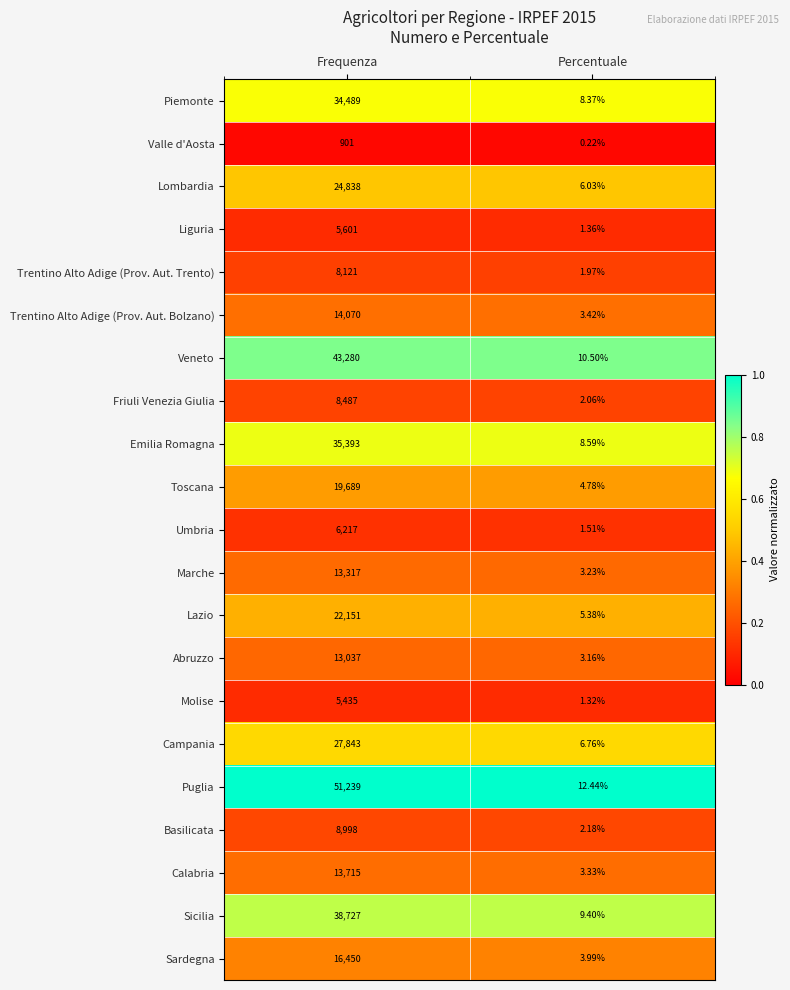

At which category is the sum across all series the highest?

Frequenza